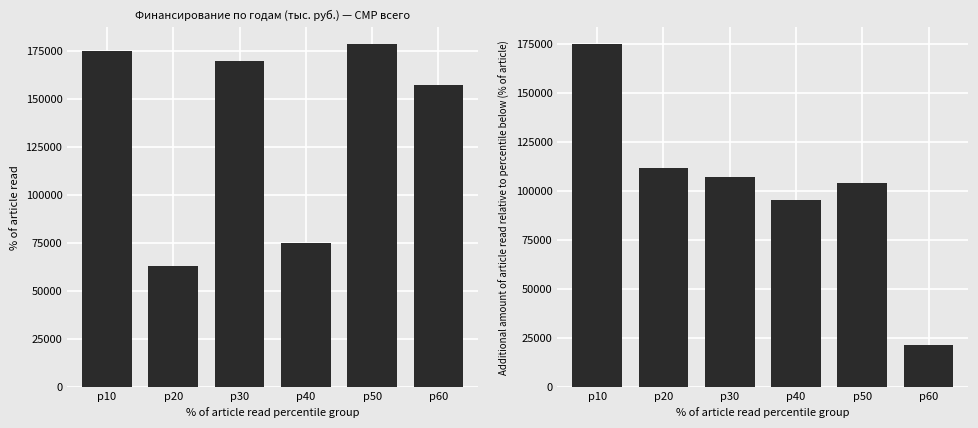

Which label corresponds to the smallest value in the chart?

p60